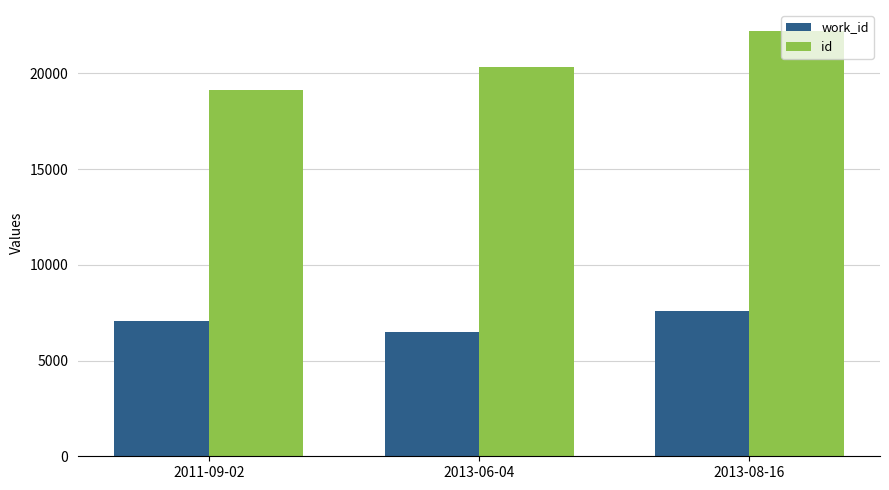

True or false: id has a value of 35601 at 2013-08-16.

False